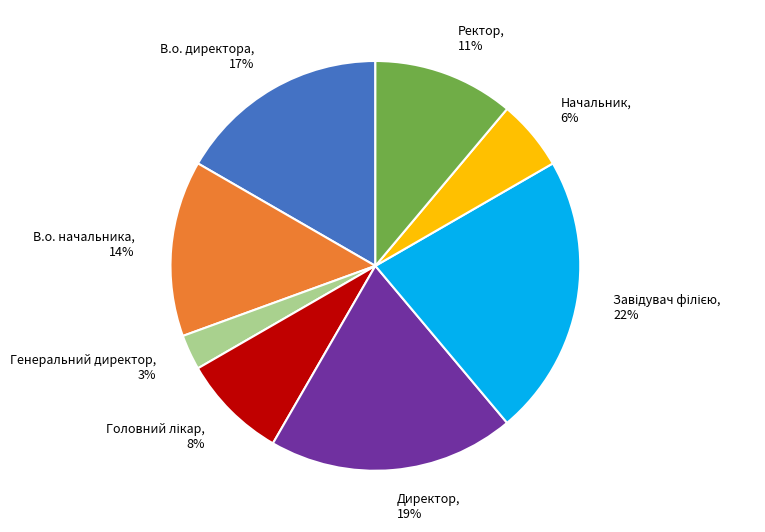

Between Директор and Ректор, which is larger?

Директор